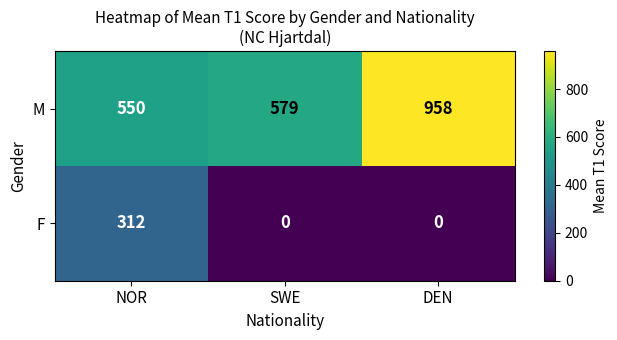

What is the difference between the highest and lowest values at SWE?

579